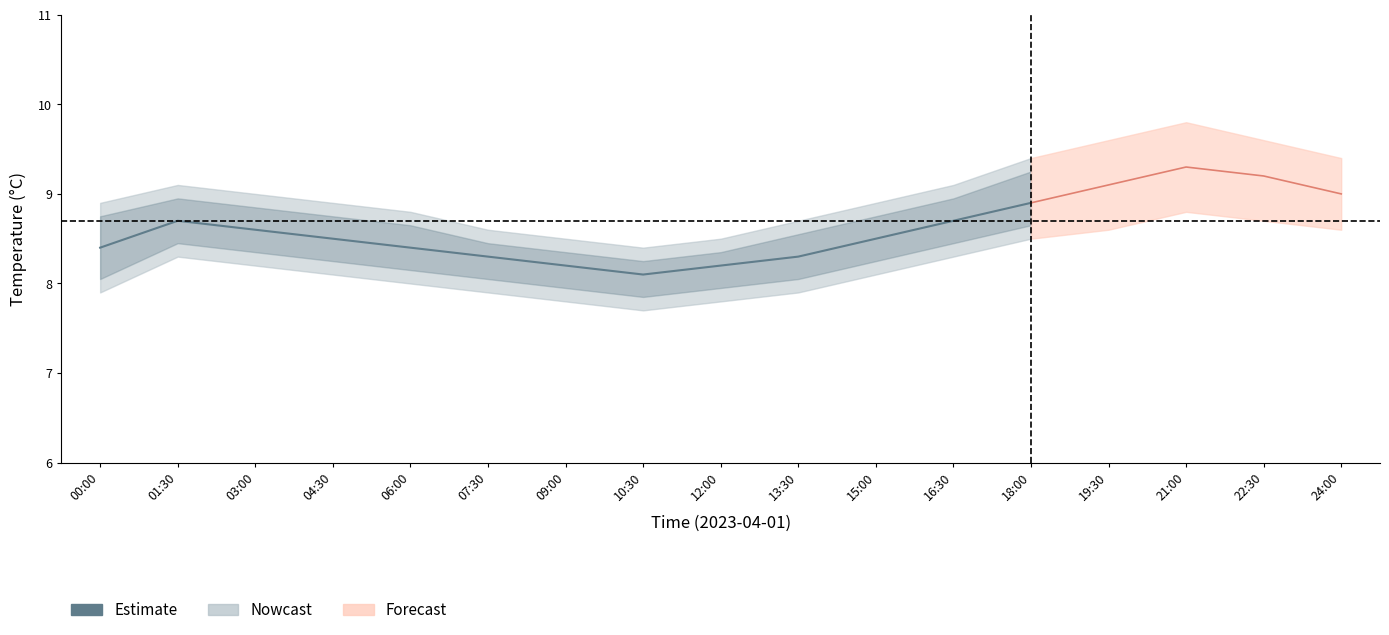

List the labels in order of value, smallest first.

10:30, 09:00, 12:00, 07:30, 13:30, 00:00, 06:00, 04:30, 15:00, 03:00, 01:30, 16:30, 18:00